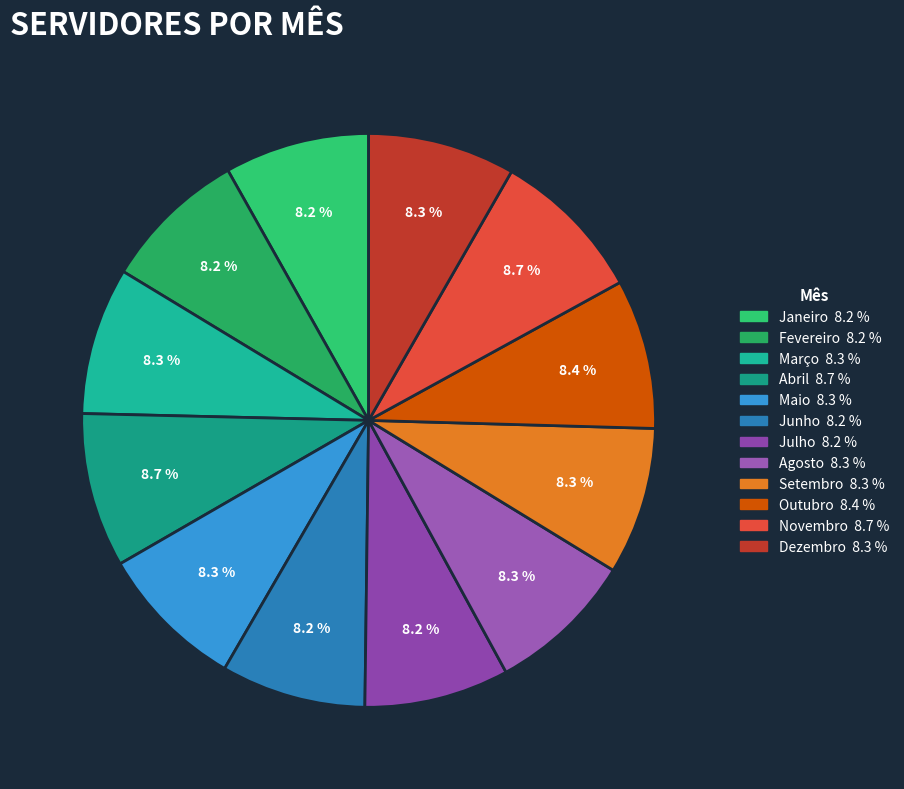

The Julho slice represents 8% of the pie. True or false?

True